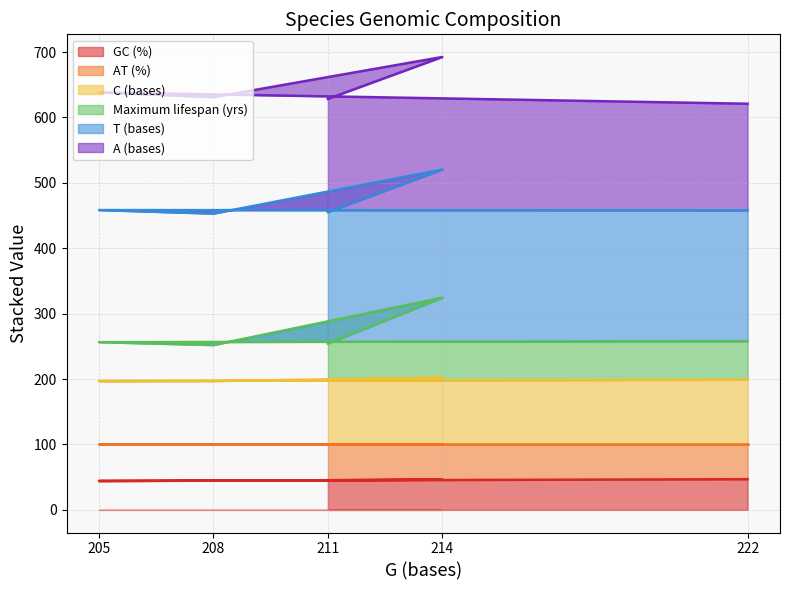

Is it true that GC (%) equals 45.3 at 211?

True